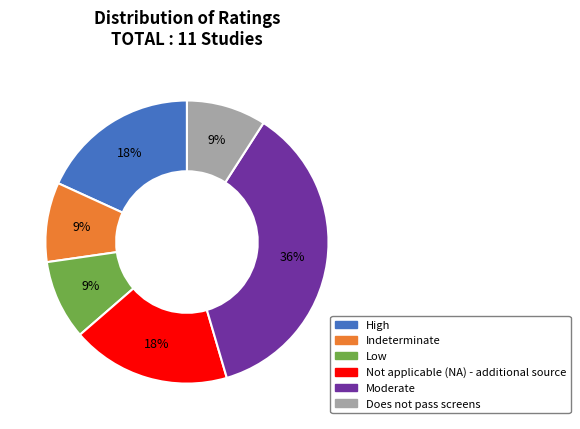

To the nearest percent, what is the difference between the largest and smallest slice percentages?

27%